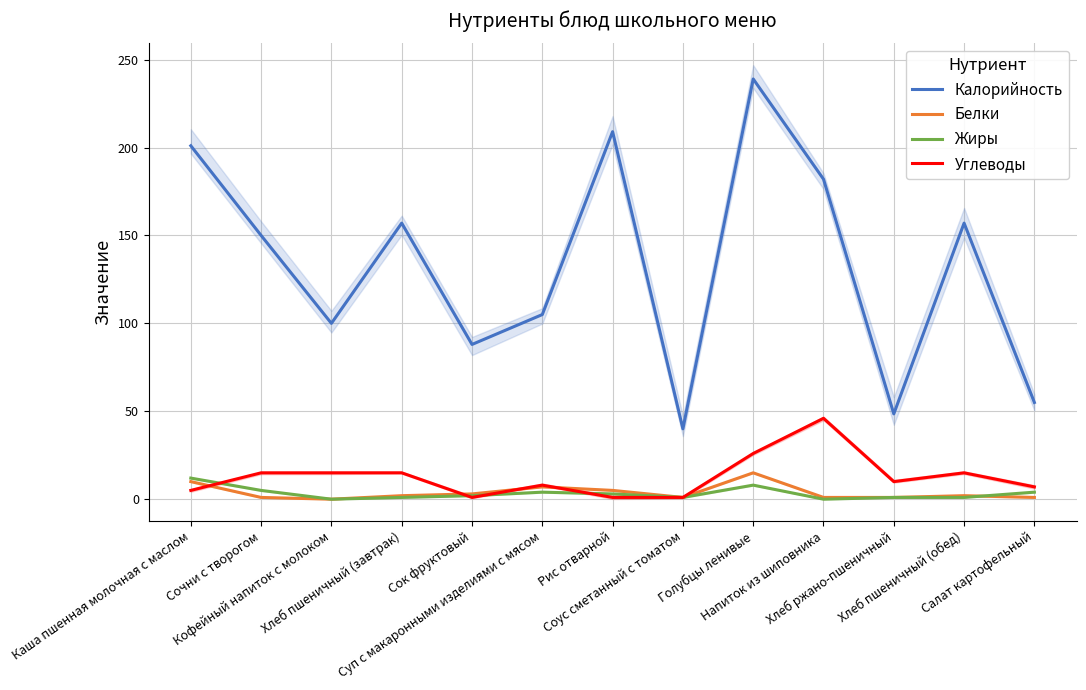

What is the label of the 1st point from the right?

Салат картофельный